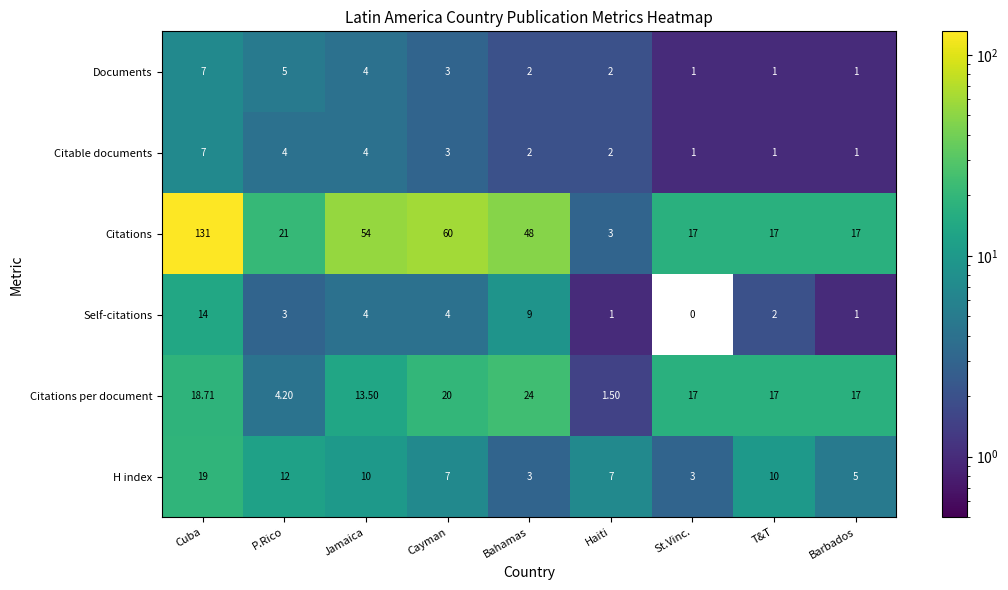

At which category is the sum across all series the highest?

Cuba